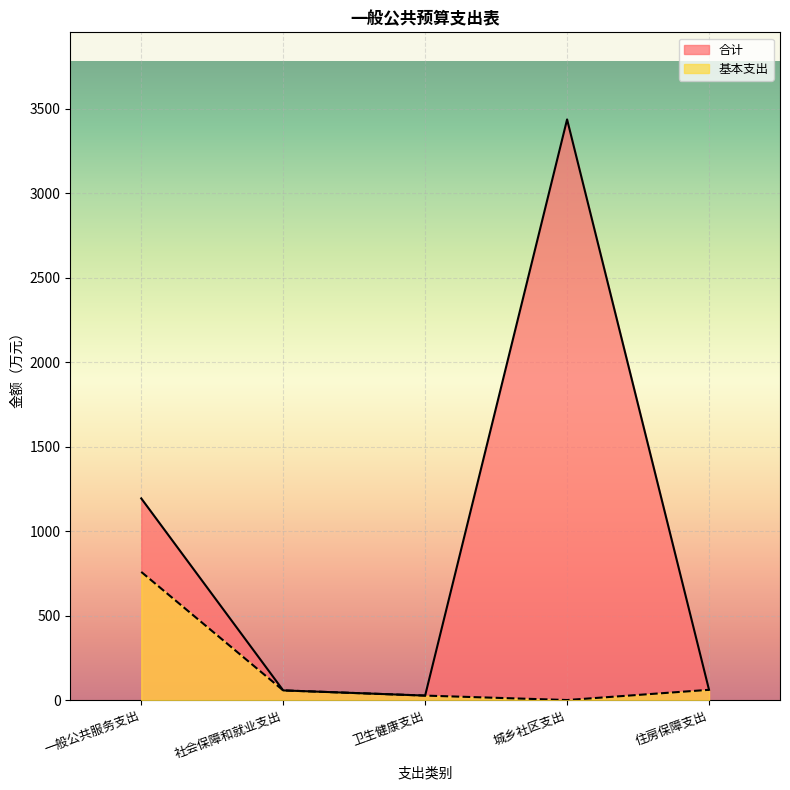

Which series has the largest total across all categories?

合计